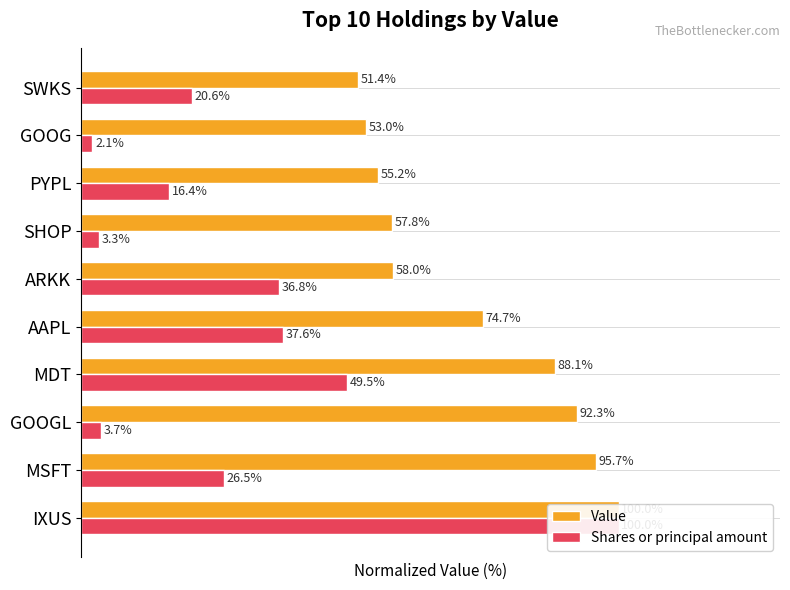

What is the maximum value shown in the chart?

100.0